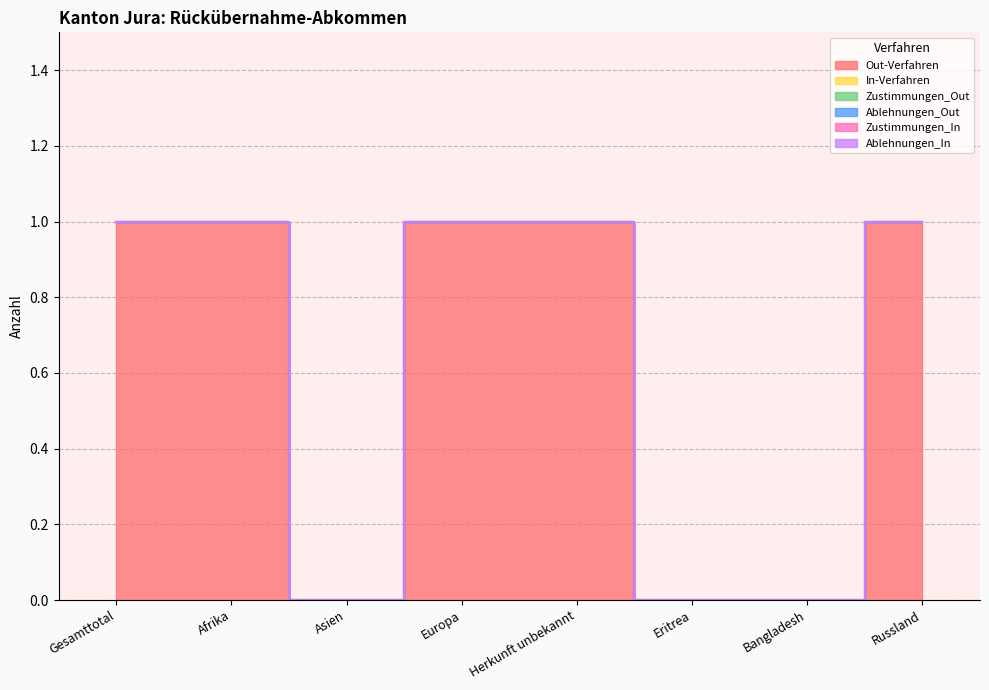

Reading left to right, what are all the values shown in this chart?

Out-Verfahren: 1	1	0	1	1	0	0	1
In-Verfahren: 0	0	0	0	0	0	0	0
Zustimmungen_Out: 0	0	0	0	0	0	0	0
Ablehnungen_Out: 0	0	0	0	0	0	0	0
Zustimmungen_In: 0	0	0	0	0	0	0	0
Ablehnungen_In: 0	0	0	0	0	0	0	0